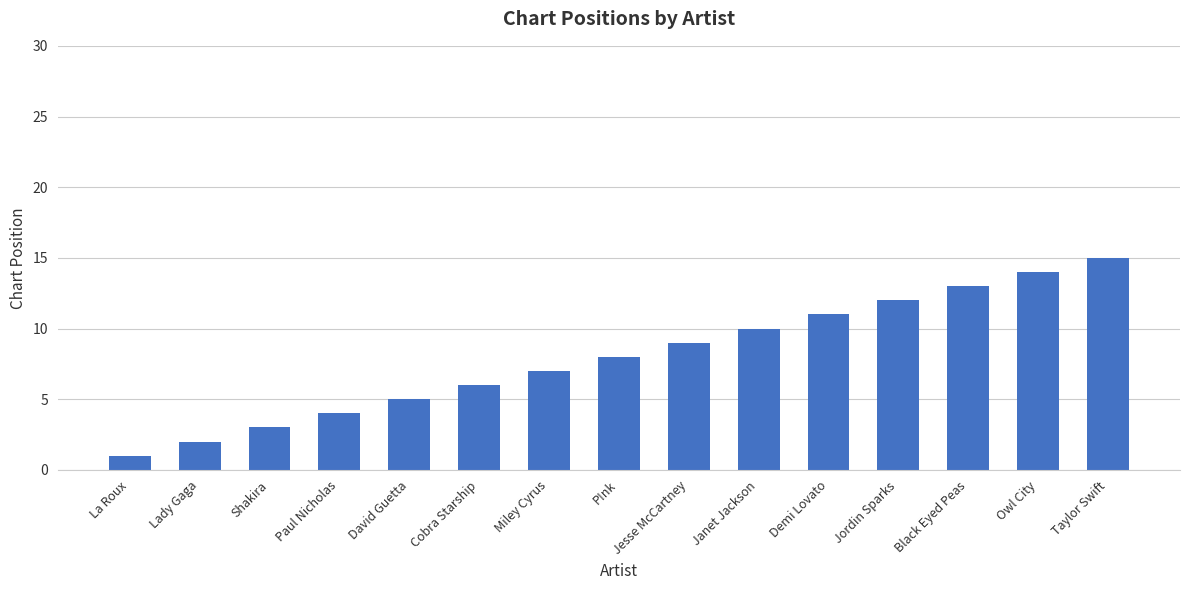

What value does the data have at Black Eyed Peas?

13